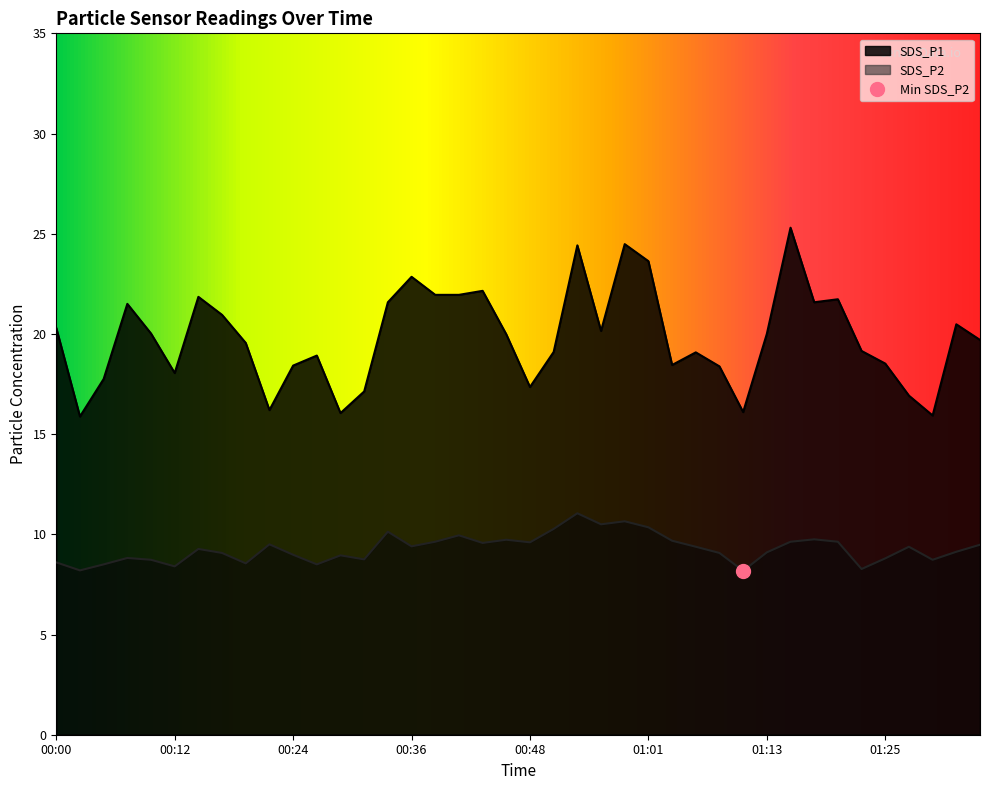

Where is the first local minimum for SDS_P2?

00:02